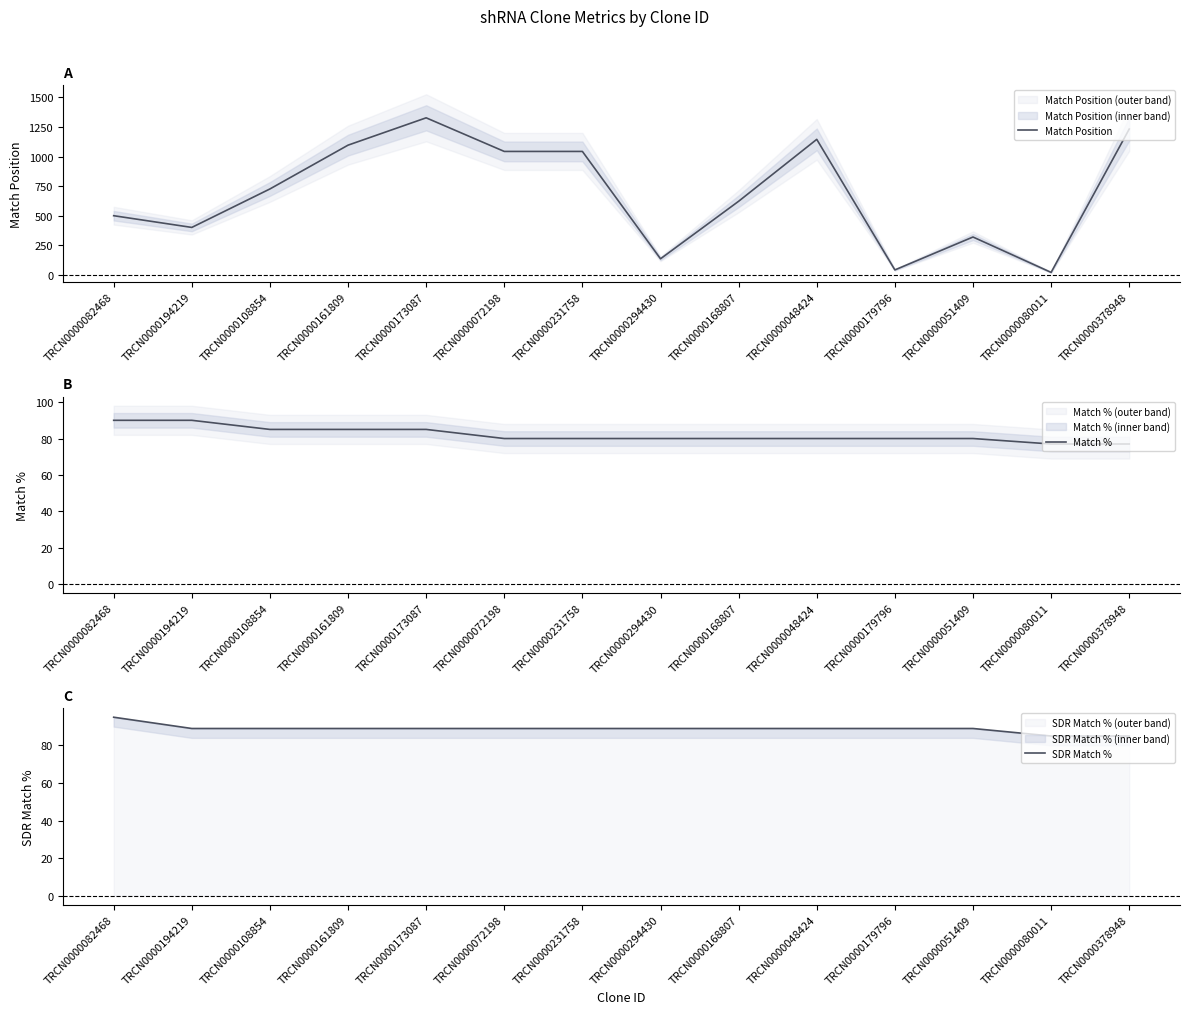

Which series changed the most between TRCN0000082468 and TRCN0000168807?

Match Position